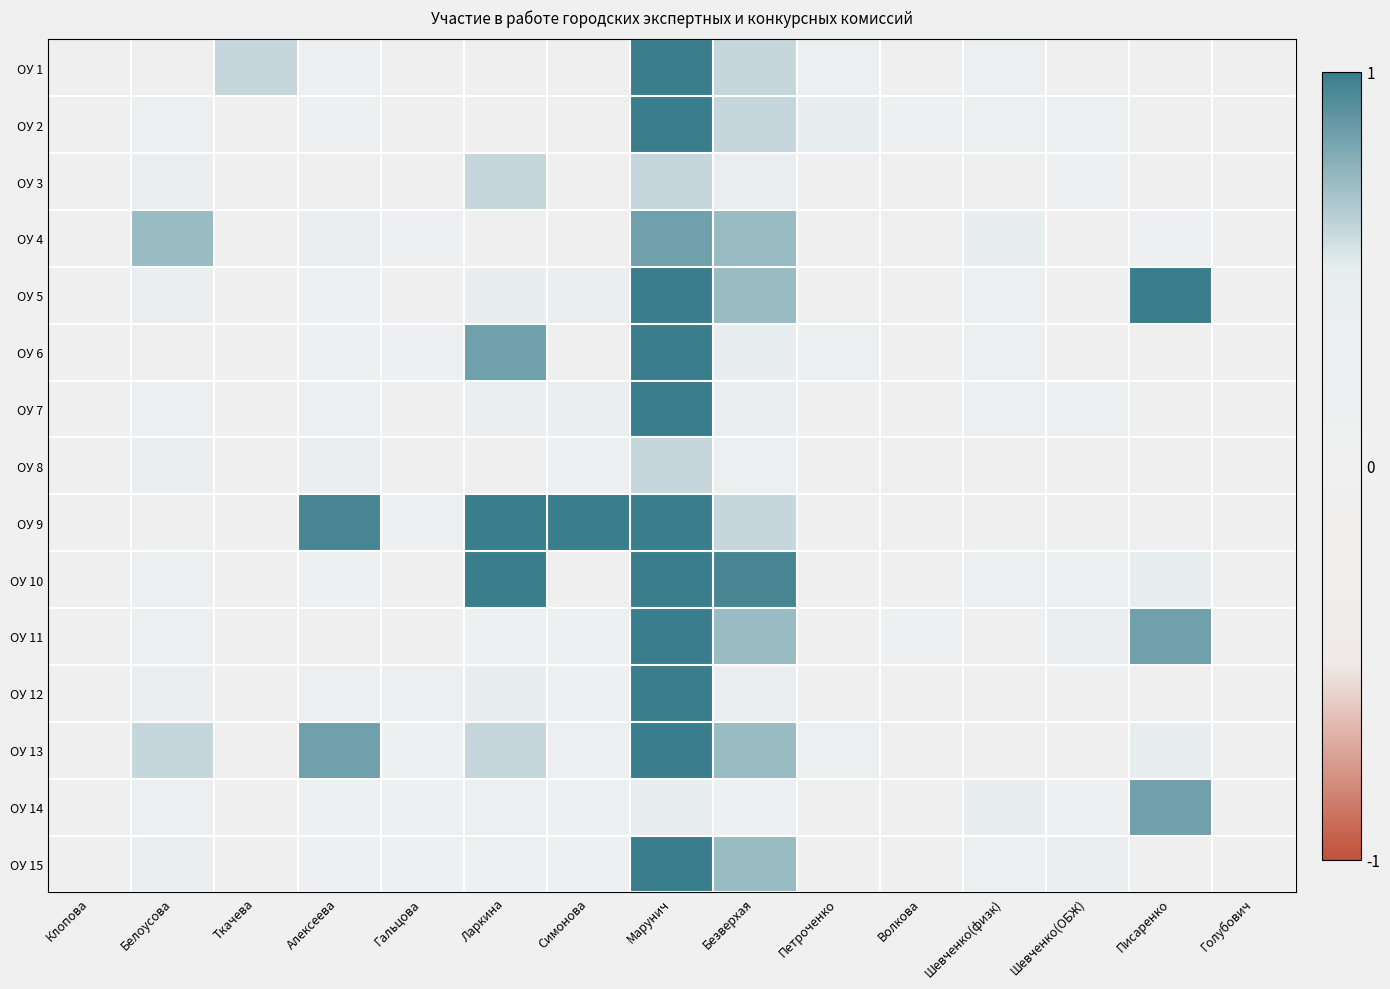

Reading right to left, transcribe all the data shown in this chart.

ОУ 1: Голубович=0.0	Писаренко=0.0	Шевченко(ОБЖ)=0.0	Шевченко(физк)=0.2	Волкова=0.0	Петроченко=0.2	Безверхая=0.6	Марунич=1.0	Симонова=0.0	Ларкина=0.0	Гальцова=0.0	Алексеева=0.1	Ткачева=0.6	Белоусова=0.0	Клопова=0.0
ОУ 2: Голубович=0.0	Писаренко=0.0	Шевченко(ОБЖ)=0.2	Шевченко(физк)=0.2	Волкова=0.1	Петроченко=0.5	Безверхая=0.6	Марунич=1.0	Симонова=0.0	Ларкина=0.0	Гальцова=0.0	Алексеева=0.1	Ткачева=0.0	Белоусова=0.2	Клопова=0.0
ОУ 3: Голубович=0.0	Писаренко=0.0	Шевченко(ОБЖ)=0.1	Шевченко(физк)=0.0	Волкова=0.0	Петроченко=0.0	Безверхая=0.4	Марунич=0.6	Симонова=0.0	Ларкина=0.6	Гальцова=0.0	Алексеева=0.0	Ткачева=0.0	Белоусова=0.4	Клопова=0.0
ОУ 4: Голубович=0.0	Писаренко=0.1	Шевченко(ОБЖ)=0.0	Шевченко(физк)=0.5	Волкова=0.0	Петроченко=0.0	Безверхая=0.7	Марунич=0.8	Симонова=0.0	Ларкина=0.0	Гальцова=0.1	Алексеева=0.4	Ткачева=0.0	Белоусова=0.7	Клопова=0.0
ОУ 5: Голубович=0.0	Писаренко=1.0	Шевченко(ОБЖ)=0.0	Шевченко(физк)=0.2	Волкова=0.0	Петроченко=0.0	Безверхая=0.7	Марунич=1.0	Симонова=0.4	Ларкина=0.5	Гальцова=0.0	Алексеева=0.1	Ткачева=0.0	Белоусова=0.4	Клопова=0.0
ОУ 6: Голубович=0.0	Писаренко=0.0	Шевченко(ОБЖ)=0.0	Шевченко(физк)=0.2	Волкова=0.0	Петроченко=0.2	Безверхая=0.5	Марунич=1.0	Симонова=0.0	Ларкина=0.8	Гальцова=0.1	Алексеева=0.1	Ткачева=0.0	Белоусова=0.0	Клопова=0.0
ОУ 7: Голубович=0.0	Писаренко=0.0	Шевченко(ОБЖ)=0.2	Шевченко(физк)=0.2	Волкова=0.0	Петроченко=0.0	Безверхая=0.4	Марунич=1.0	Симонова=0.4	Ларкина=0.4	Гальцова=0.0	Алексеева=0.2	Ткачева=0.0	Белоусова=0.2	Клопова=0.0
ОУ 8: Голубович=0.0	Писаренко=0.0	Шевченко(ОБЖ)=0.0	Шевченко(физк)=0.0	Волкова=0.0	Петроченко=0.0	Безверхая=0.2	Марунич=0.6	Симонова=0.1	Ларкина=0.0	Гальцова=0.0	Алексеева=0.4	Ткачева=0.0	Белоусова=0.4	Клопова=0.0
ОУ 9: Голубович=0.0	Писаренко=0.0	Шевченко(ОБЖ)=0.0	Шевченко(физк)=0.0	Волкова=0.0	Петроченко=0.0	Безверхая=0.6	Марунич=1.0	Симонова=1.0	Ларкина=1.0	Гальцова=0.1	Алексеева=1.0	Ткачева=0.0	Белоусова=0.0	Клопова=0.0
ОУ 10: Голубович=0.0	Писаренко=0.5	Шевченко(ОБЖ)=0.2	Шевченко(физк)=0.2	Волкова=0.0	Петроченко=0.0	Безверхая=1.0	Марунич=1.0	Симонова=0.0	Ларкина=1.0	Гальцова=0.0	Алексеева=0.1	Ткачева=0.0	Белоусова=0.2	Клопова=0.0
ОУ 11: Голубович=0.0	Писаренко=0.8	Шевченко(ОБЖ)=0.4	Шевченко(физк)=0.0	Волкова=0.1	Петроченко=0.0	Безверхая=0.7	Марунич=1.0	Симонова=0.1	Ларкина=0.1	Гальцова=0.0	Алексеева=0.0	Ткачева=0.0	Белоусова=0.2	Клопова=0.0
ОУ 12: Голубович=0.0	Писаренко=0.0	Шевченко(ОБЖ)=0.0	Шевченко(физк)=0.0	Волкова=0.0	Петроченко=0.0	Безверхая=0.4	Марунич=1.0	Симонова=0.1	Ларкина=0.5	Гальцова=0.2	Алексеева=0.2	Ткачева=0.0	Белоусова=0.4	Клопова=0.0
ОУ 13: Голубович=0.0	Писаренко=0.5	Шевченко(ОБЖ)=0.0	Шевченко(физк)=0.0	Волкова=0.0	Петроченко=0.2	Безверхая=0.7	Марунич=1.0	Симонова=0.2	Ларкина=0.6	Гальцова=0.1	Алексеева=0.8	Ткачева=0.0	Белоусова=0.6	Клопова=0.0
ОУ 14: Голубович=0.0	Писаренко=0.8	Шевченко(ОБЖ)=0.1	Шевченко(физк)=0.5	Волкова=0.0	Петроченко=0.0	Безверхая=0.1	Марунич=0.5	Симонова=0.1	Ларкина=0.2	Гальцова=0.1	Алексеева=0.1	Ткачева=0.0	Белоусова=0.2	Клопова=0.0
ОУ 15: Голубович=0.0	Писаренко=0.0	Шевченко(ОБЖ)=0.4	Шевченко(физк)=0.2	Волкова=0.0	Петроченко=0.0	Безверхая=0.7	Марунич=1.0	Симонова=0.1	Ларкина=0.1	Гальцова=0.1	Алексеева=0.1	Ткачева=0.0	Белоусова=0.4	Клопова=0.0